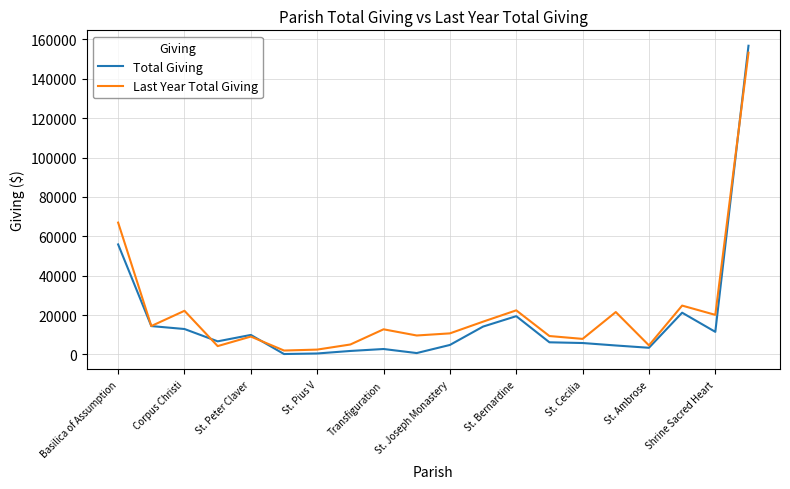

What is the sum of all Last Year Total Giving values?

439831.2